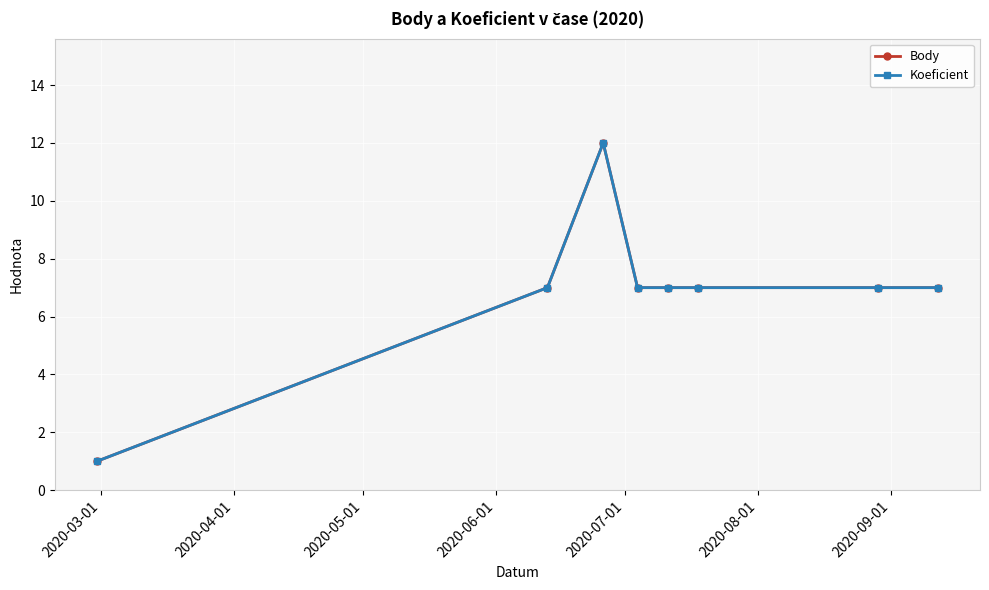

Is this an area chart (filled region under the line)?

No